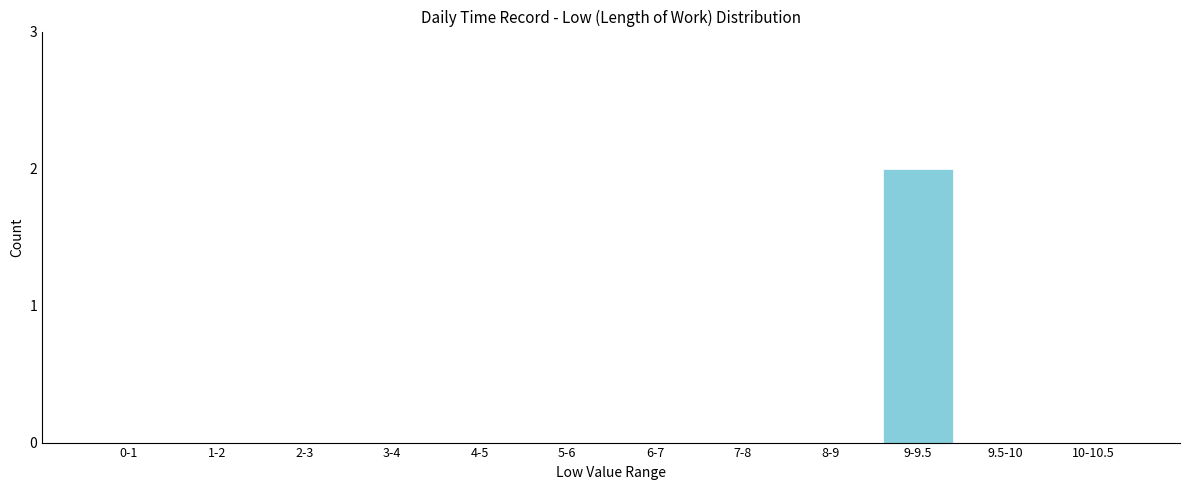

Reading left to right, transcribe all the data shown in this chart.

0-1=0	1-2=0	2-3=0	3-4=0	4-5=0	5-6=0	6-7=0	7-8=0	8-9=0	9-9.5=2	9.5-10=0	10-10.5=0